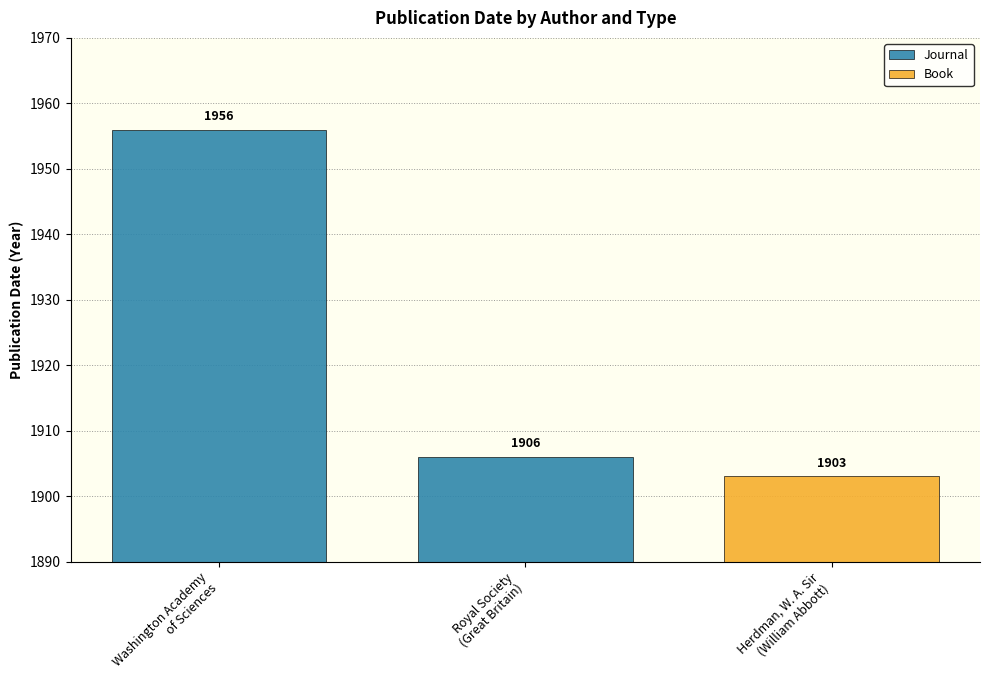

The Book series shows 0 at Royal Society
(Great Britain). True or false?

True